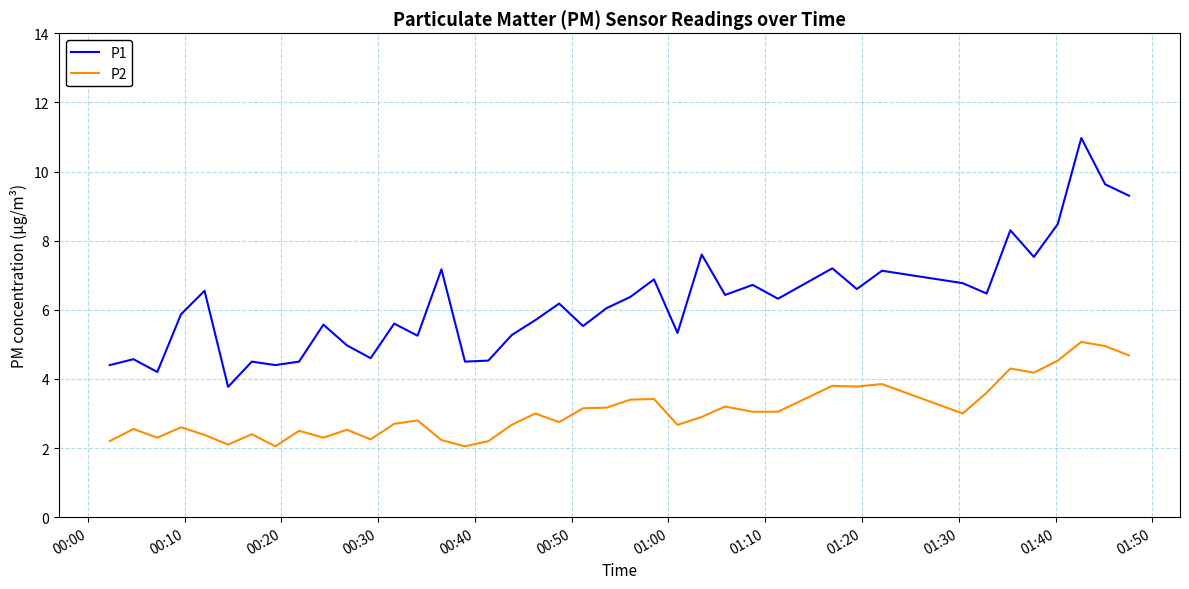

How many series are shown in this chart?

2